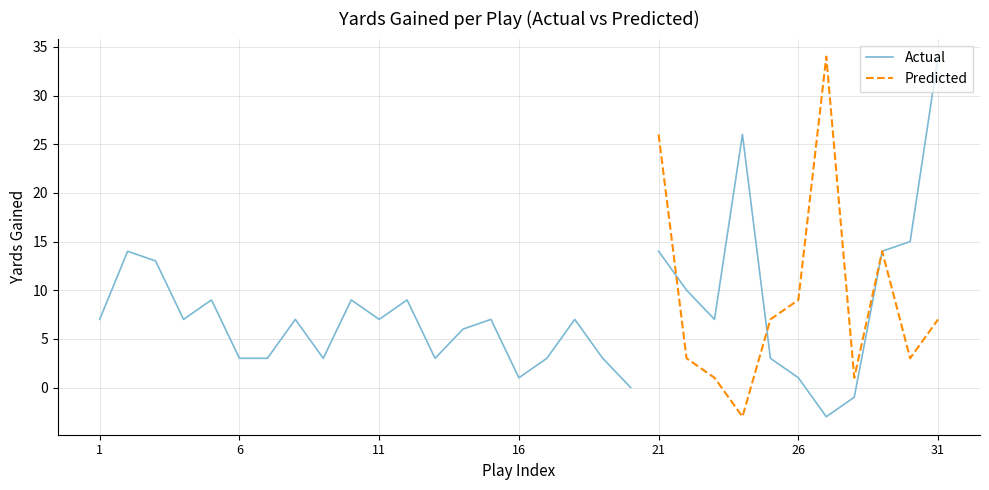

What is the difference between the maximum and minimum values in the Actual series?

37